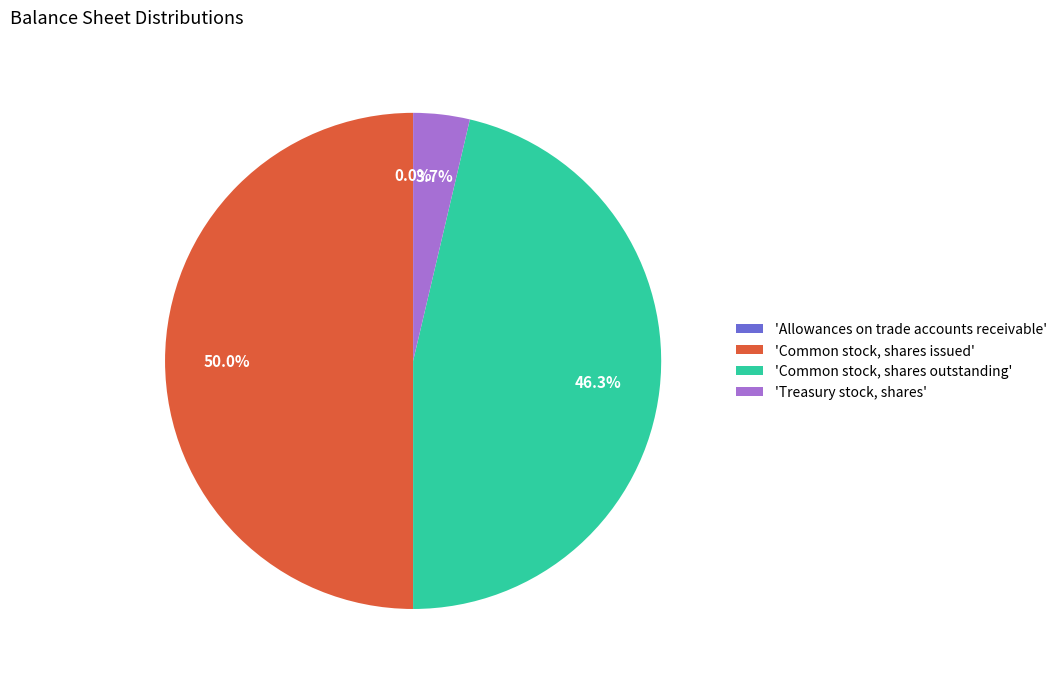

Does 'Treasury stock, shares' account for over 50% of the chart?

No